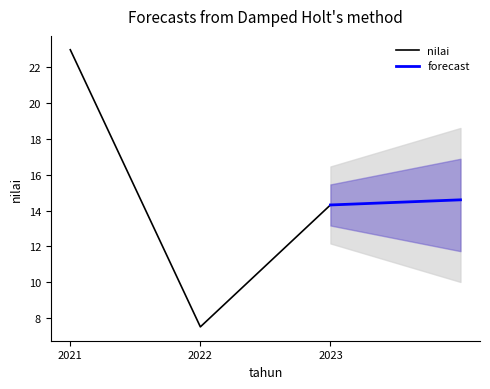

At which label is the value closest to 15?

2023